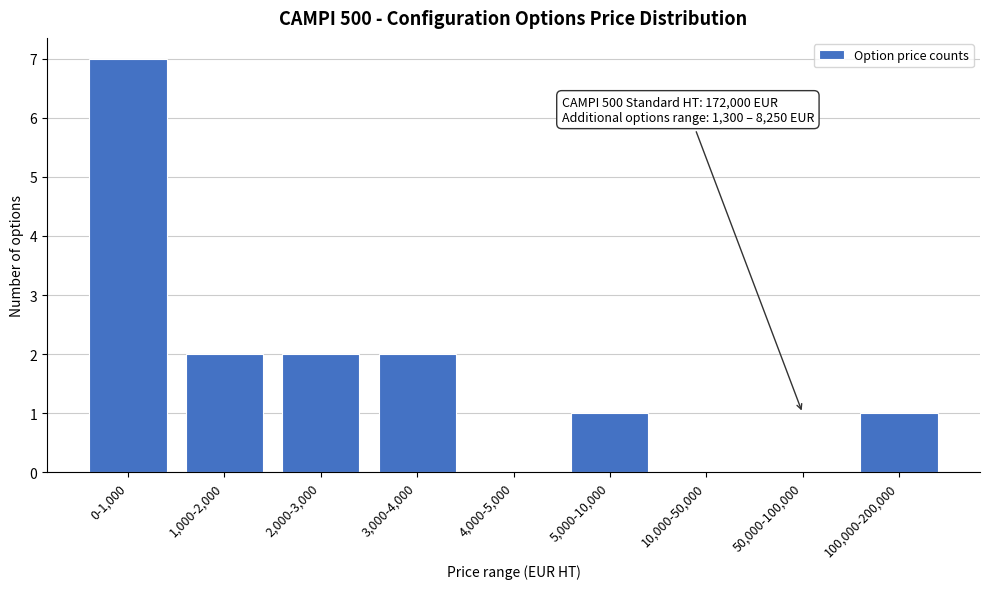

Reading left to right, extract all data points from this chart.

0-1,000=7	1,000-2,000=2	2,000-3,000=2	3,000-4,000=2	4,000-5,000=0	5,000-10,000=1	10,000-50,000=0	50,000-100,000=0	100,000-200,000=1